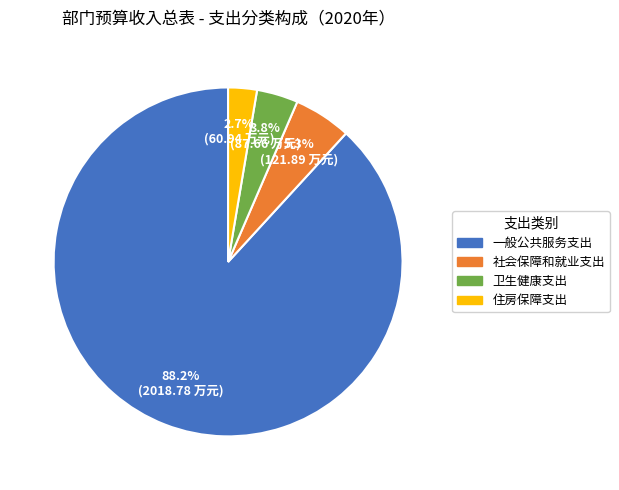

Count the number of slices in the pie.

4